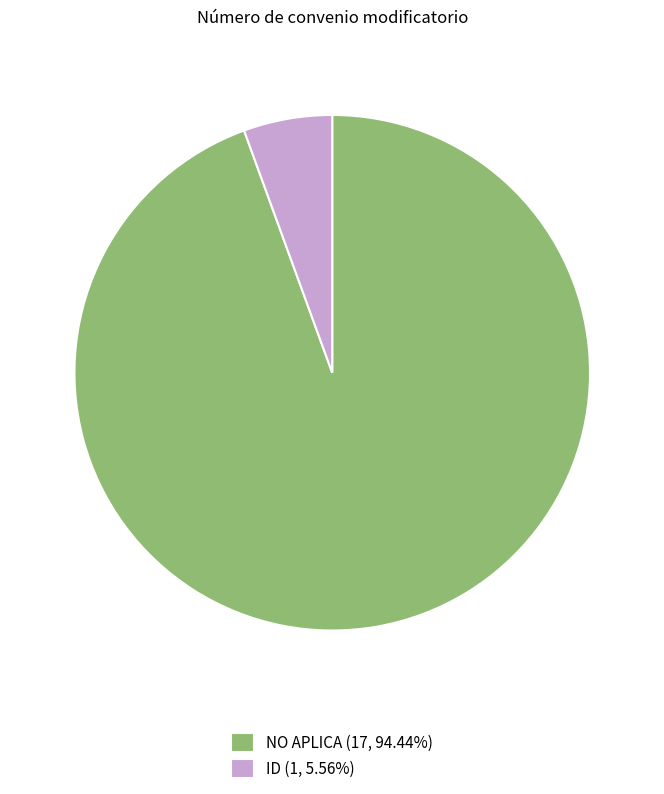

Count the number of slices in the pie.

2